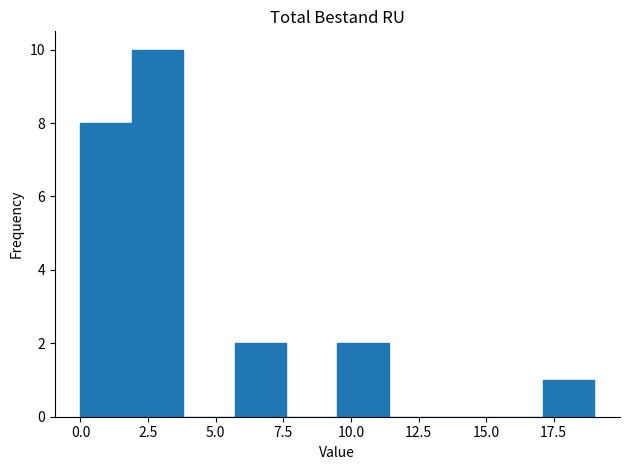

Around what value on the x-axis is the tallest bar? Give the approximate position of its centre, as read against the axis.

3.0